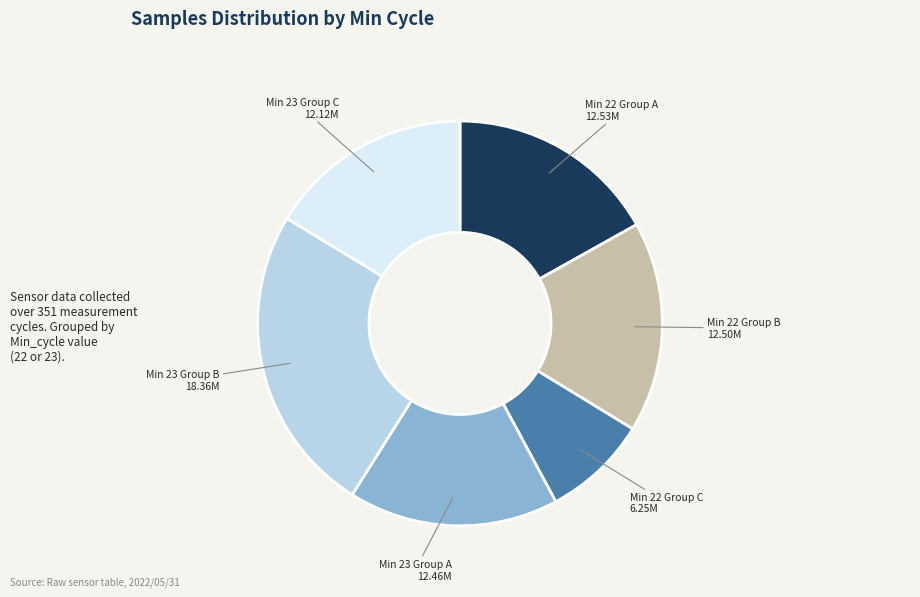

Is there any slice that represents more than half of the pie?

No